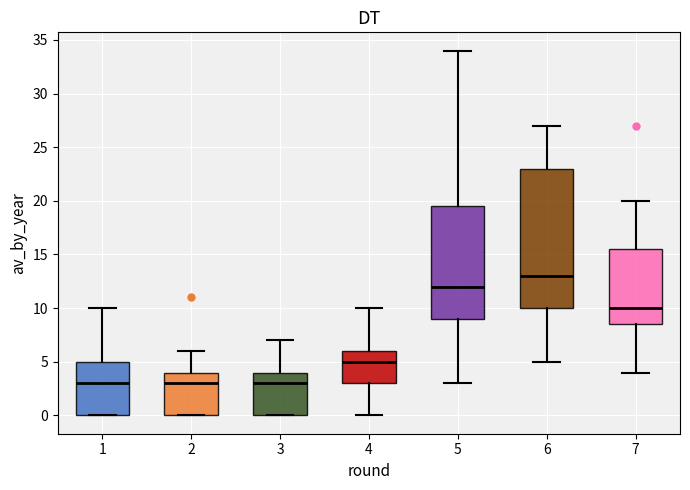

Reading left to right, transcribe this box plot: for each box, give where its median line is, the range the box spans, and where its two whiskers end, as read against the y-axis. The values are not printed on the chart, so give them approximately, as read against the axis.

1: median 3.0, box 0.0 to 5.0, whiskers 0.0 to 10.0
2: median 3.0, box 0.0 to 4.0, whiskers 0.0 to 6.0
3: median 3.0, box 0.0 to 4.0, whiskers 0.0 to 7.0
4: median 5.0, box 3.0 to 6.0, whiskers 0.0 to 10.0
5: median 12.0, box 9.0 to 19.5, whiskers 3.0 to 34.0
6: median 13.0, box 10.0 to 23.0, whiskers 5.0 to 27.0
7: median 10.0, box 8.5 to 15.5, whiskers 4.0 to 20.0